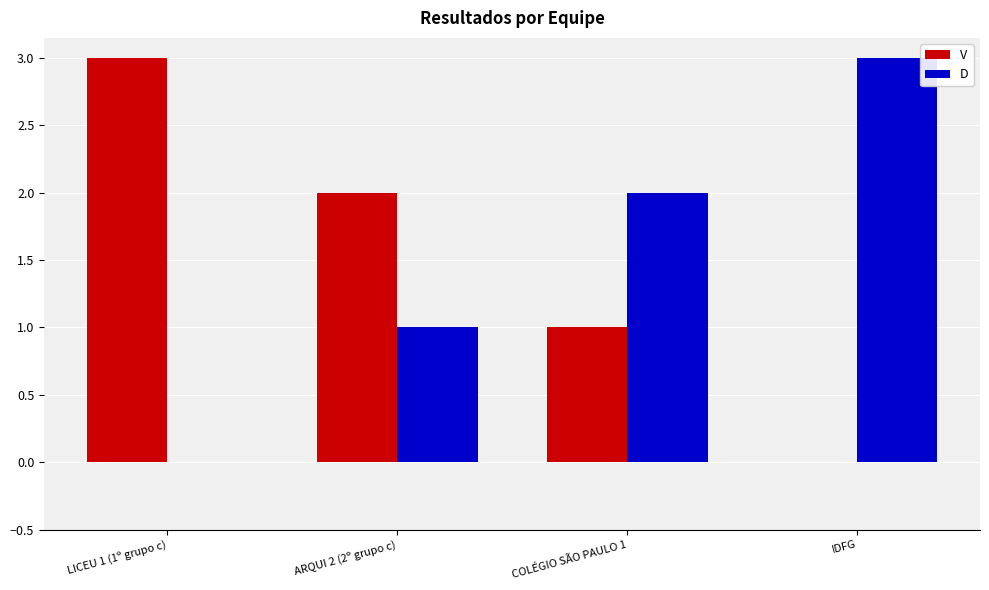

Is the value of D at IDFG greater than the value of V at IDFG?

Yes